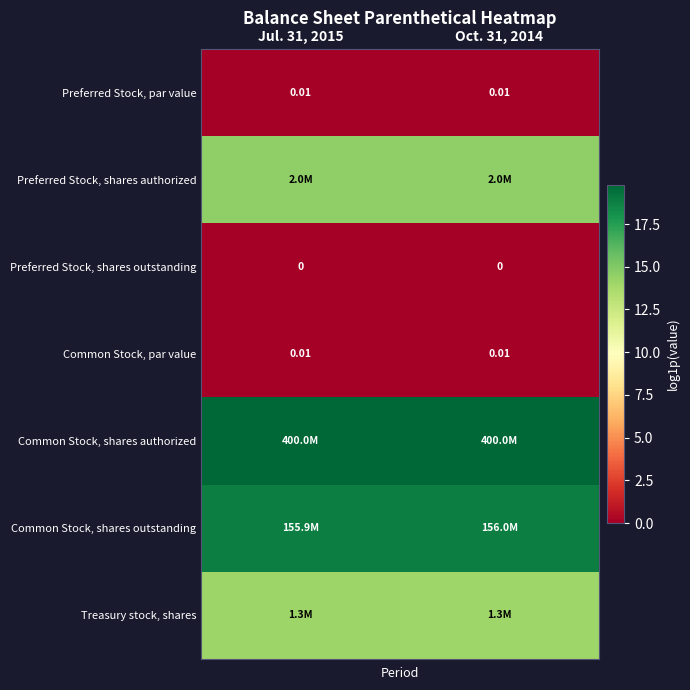

Count the number of categories in the chart.

2